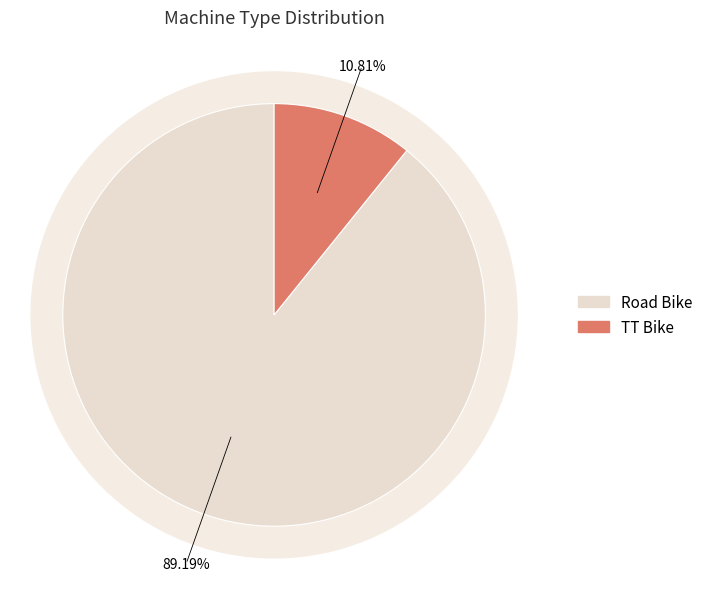

To the nearest percent, what is the difference between the largest and smallest slice percentages?

78%